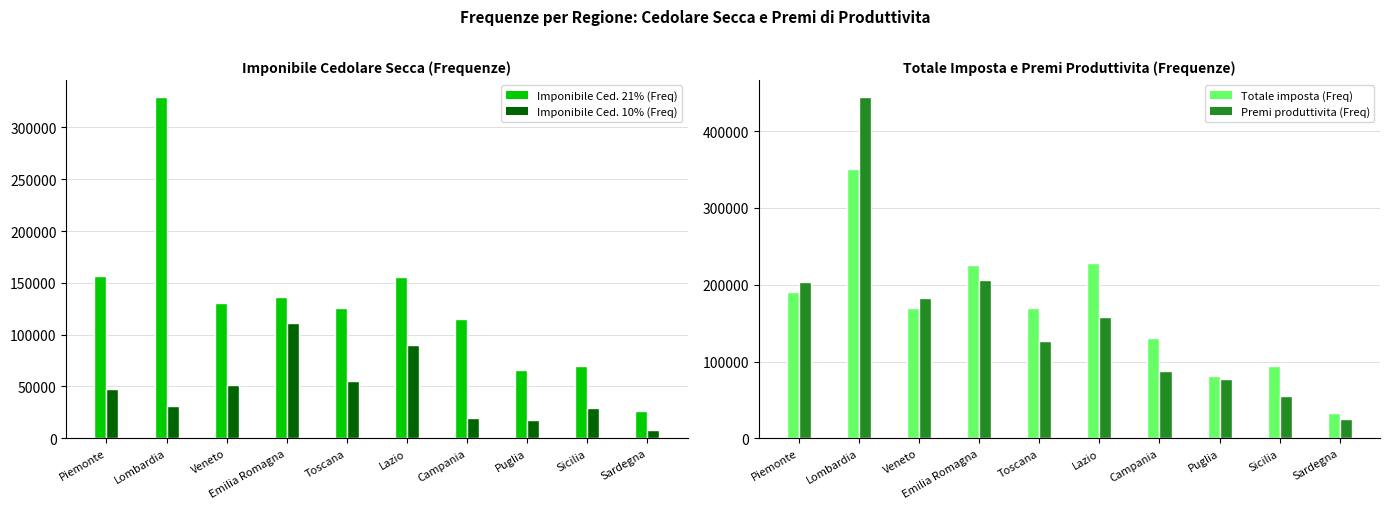

What is the label of the 3rd bar from the right?

Puglia